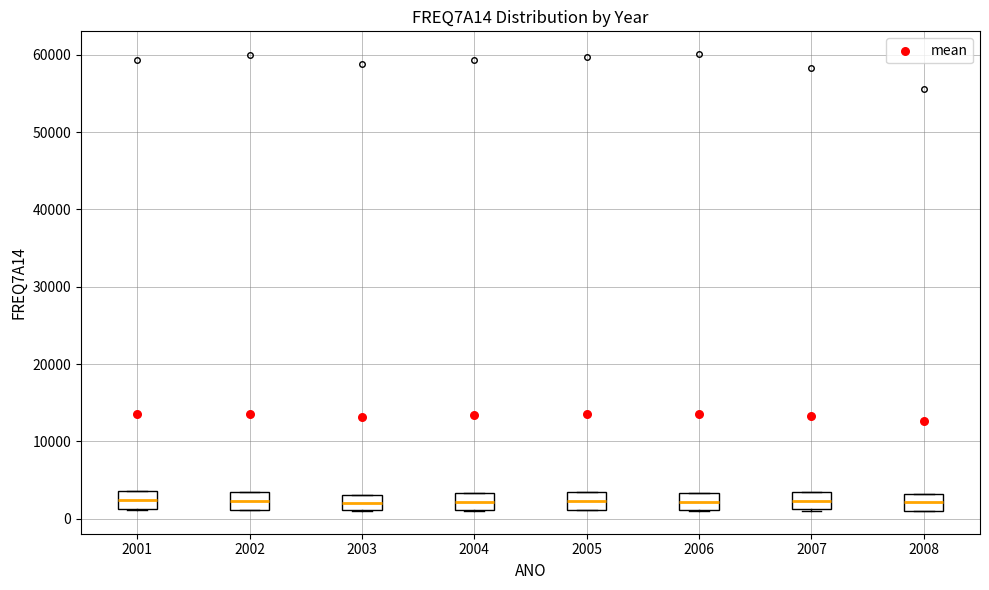

Reading left to right, transcribe this box plot: for each box, give where its median line is, the range the box spans, and where its two whiskers end, as read against the y-axis. The values are not printed on the chart, so give them approximately, as read against the axis.

2001: median 2000, box 1000 to 4000, whiskers 1000 to 4000
2002: median 2000, box 1000 to 3000, whiskers 1000 to 3000
2003: median 2000, box 1000 to 3000, whiskers 1000 to 3000
2004: median 2000, box 1000 to 3000, whiskers 1000 to 3000
2005: median 2000, box 1000 to 3000, whiskers 1000 to 3000
2006: median 2000, box 1000 to 3000, whiskers 1000 to 3000
2007: median 2000, box 1000 to 3000, whiskers 1000 to 3000
2008: median 2000, box 1000 to 3000, whiskers 1000 to 3000